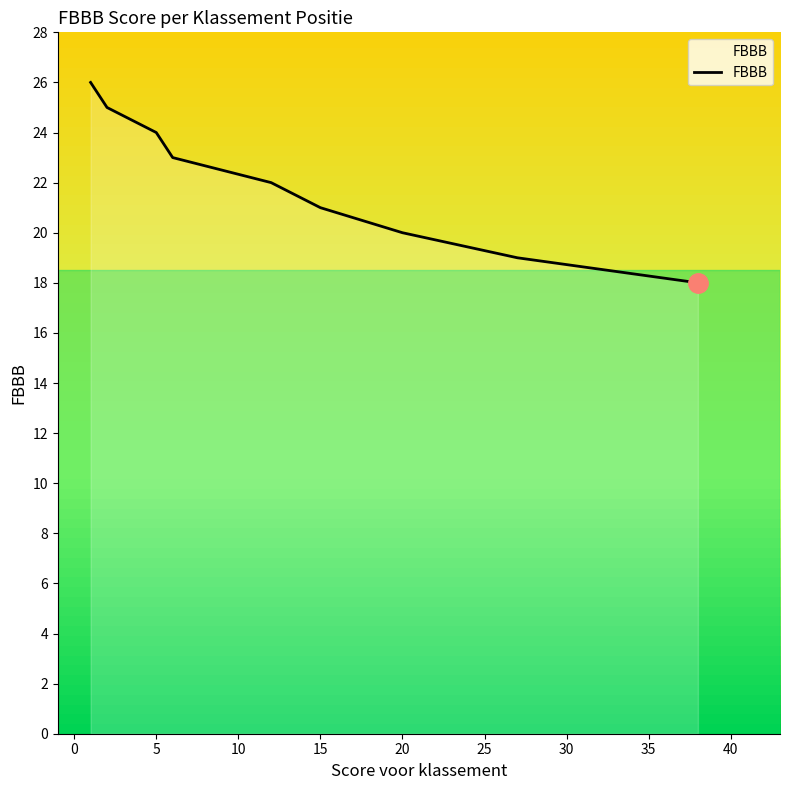

What is the sum of the values at 22 and 24?

40